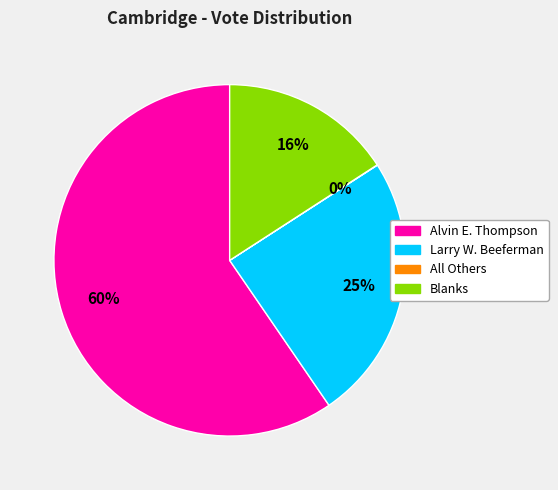

What is the largest slice in the pie chart?

Alvin E. Thompson